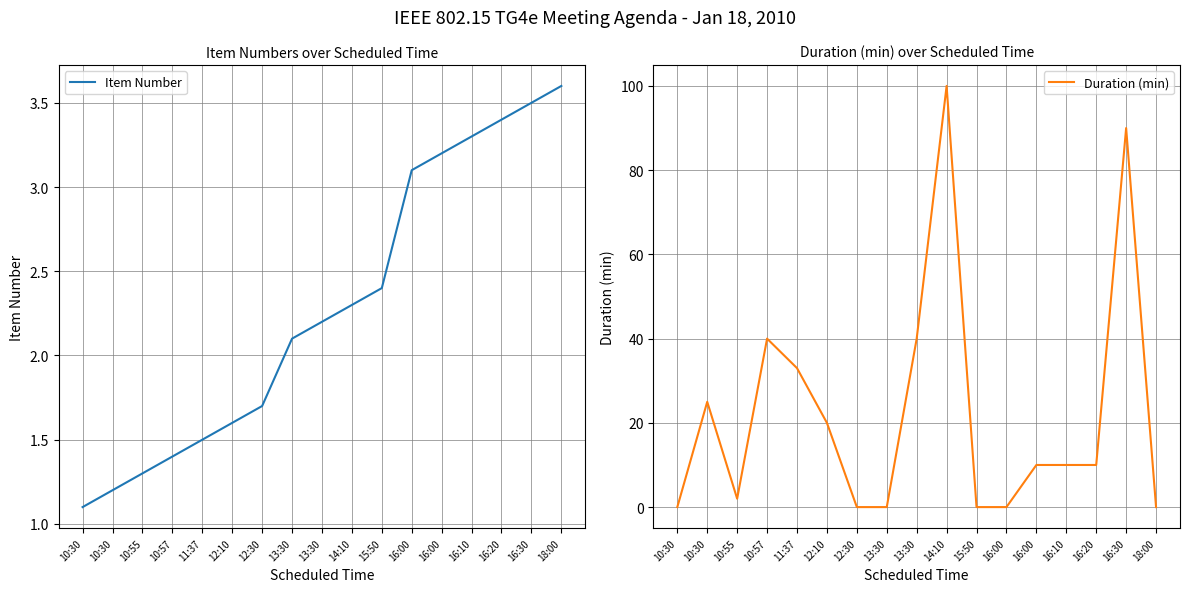

Reading left to right, what are all the values shown in this chart?

Item Number: 10:30=1.1	10:30=1.2	10:55=1.3	10:57=1.4	11:37=1.5	12:10=1.6	12:30=1.7	13:30=2.1	13:30=2.2	14:10=2.3	15:50=2.4	16:00=3.1	16:00=3.2	16:10=3.3	16:20=3.4	16:30=3.5	18:00=3.6
Duration (min): 10:30=0.0	10:30=25.0	10:55=2.0	10:57=40.0	11:37=33.0	12:10=20.0	12:30=0.0	13:30=0.0	13:30=40.0	14:10=100.0	15:50=0.0	16:00=0.0	16:00=10.0	16:10=10.0	16:20=10.0	16:30=90.0	18:00=0.0